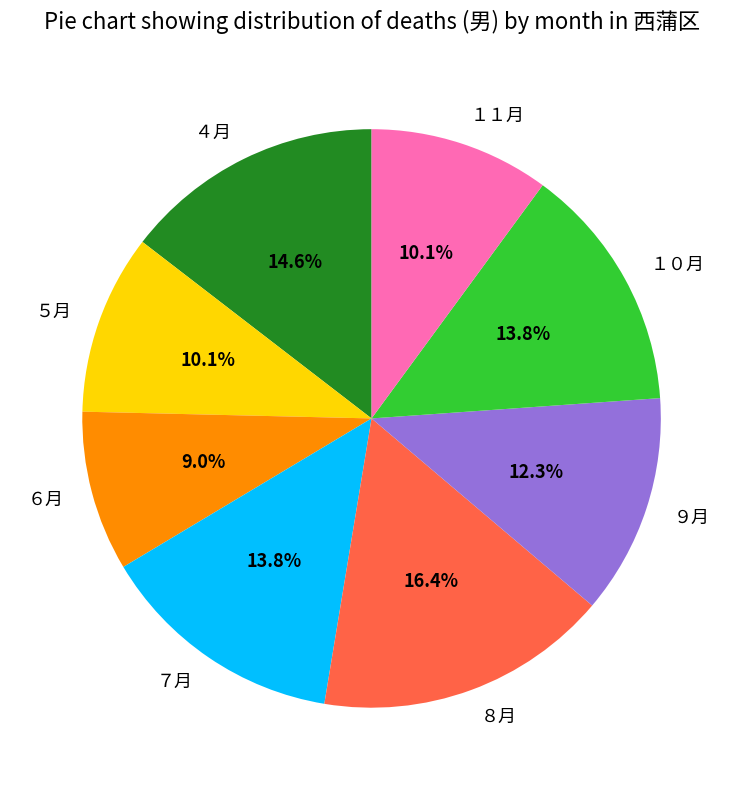

The ８月 slice represents 24% of the pie. True or false?

False